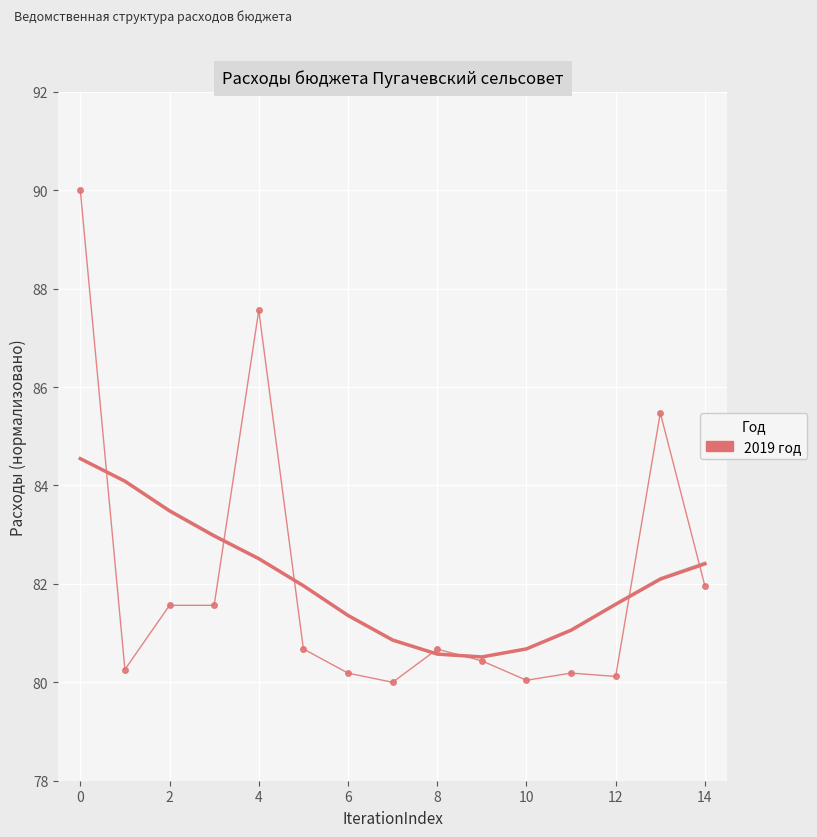

What is the lowest value of the 2019 год (тренд) series?

80.5